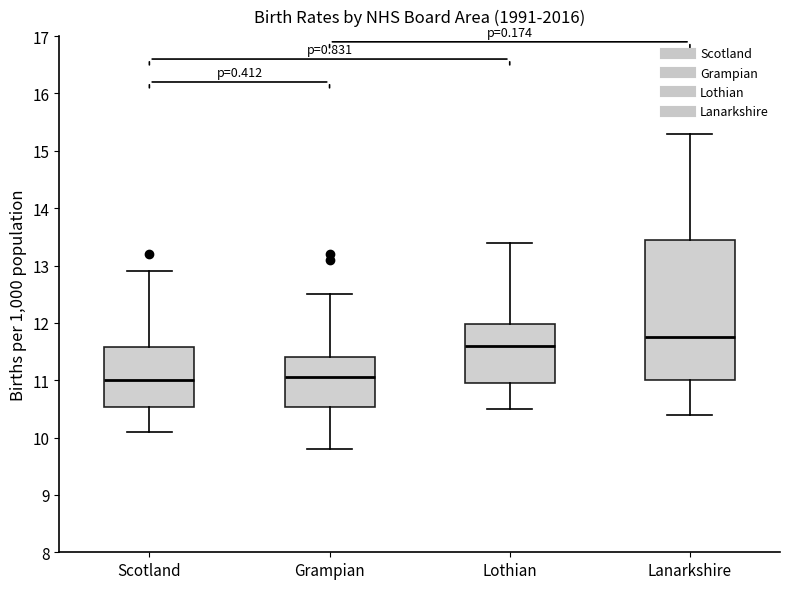

Comparing the boxes themselves (not the whiskers), which one is the tallest?

Lanarkshire